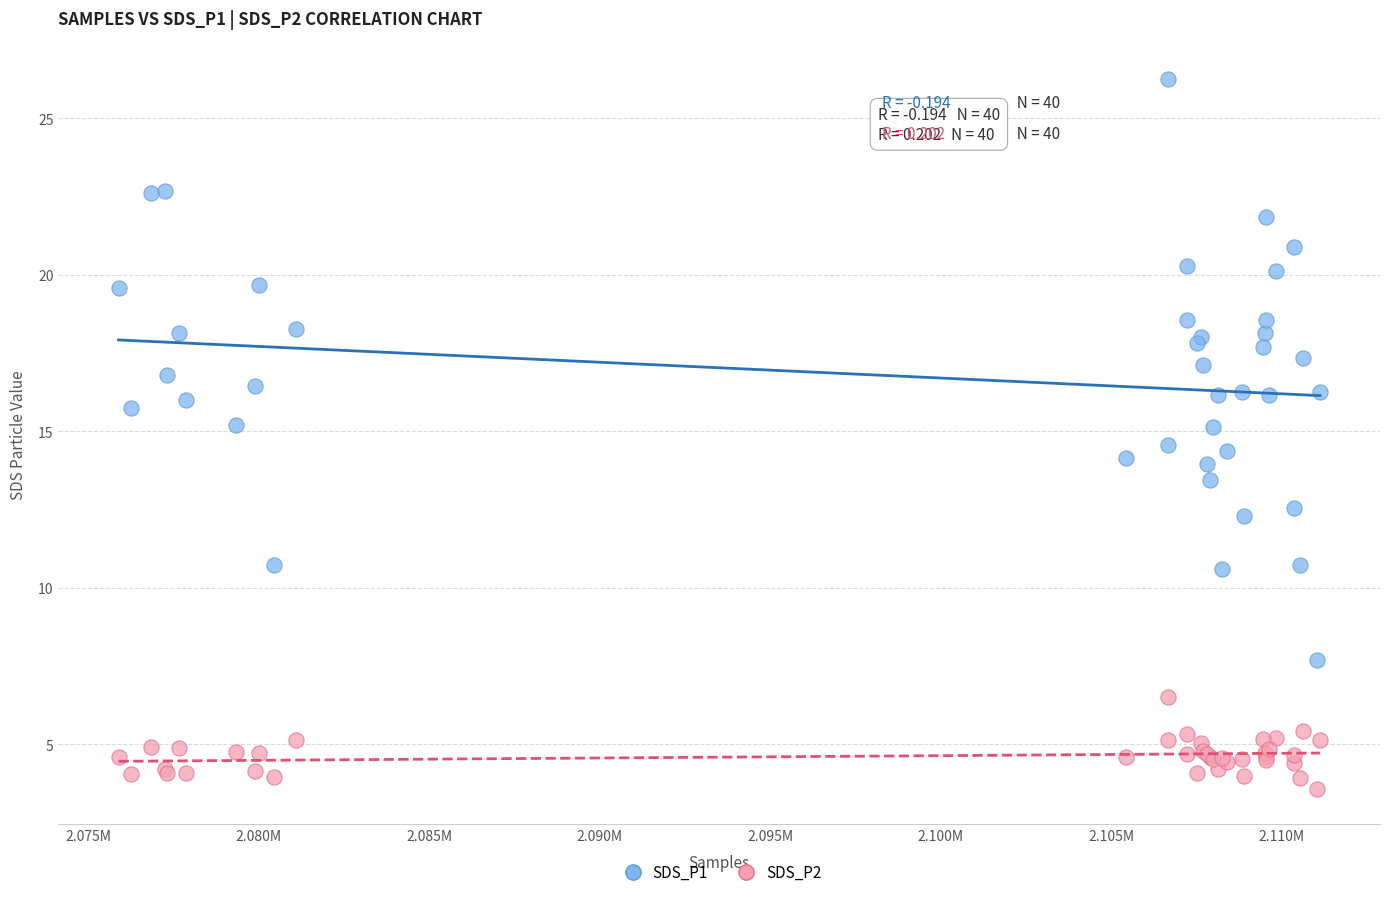

Which series reaches the maximum Y coordinate?

SDS_P1